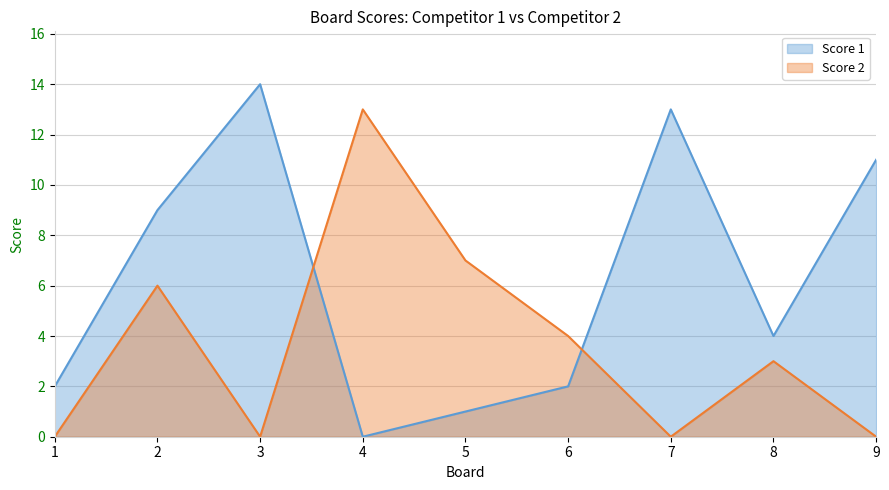

Which label corresponds to the largest value in the chart?

3